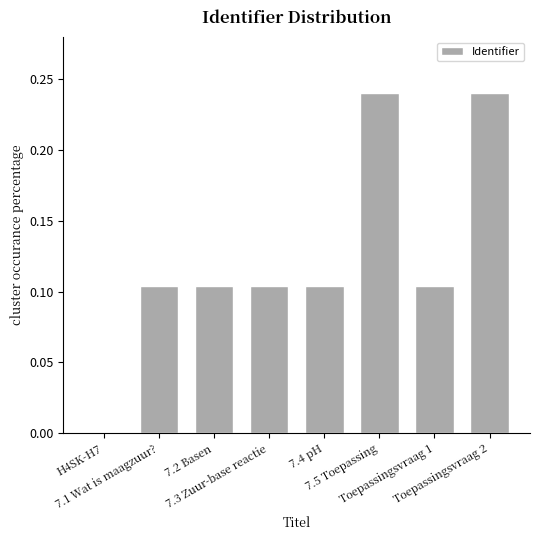

What is the difference between the second highest and second lowest values?

0.1